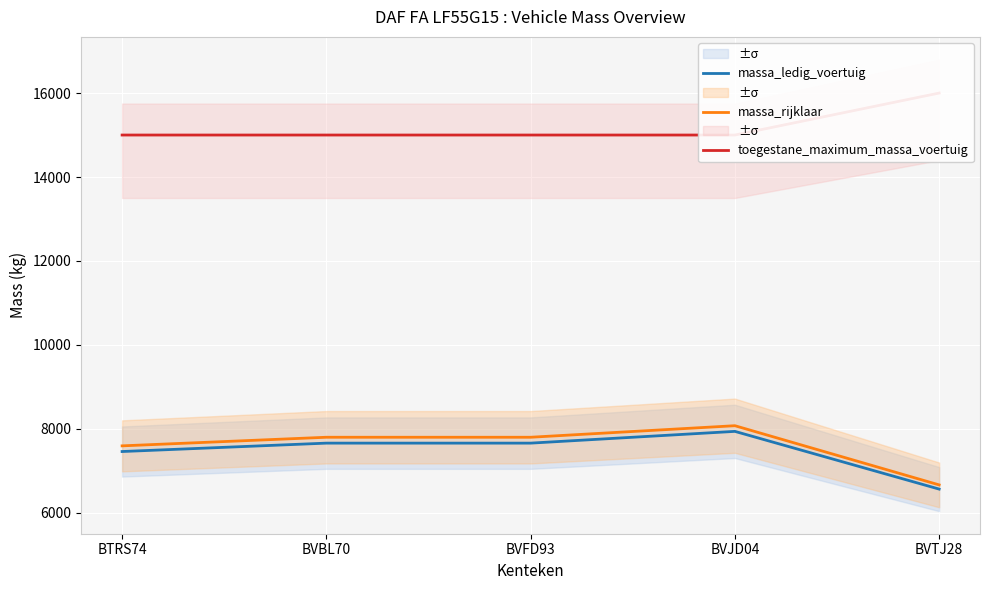

Count the number of categories in the chart.

5